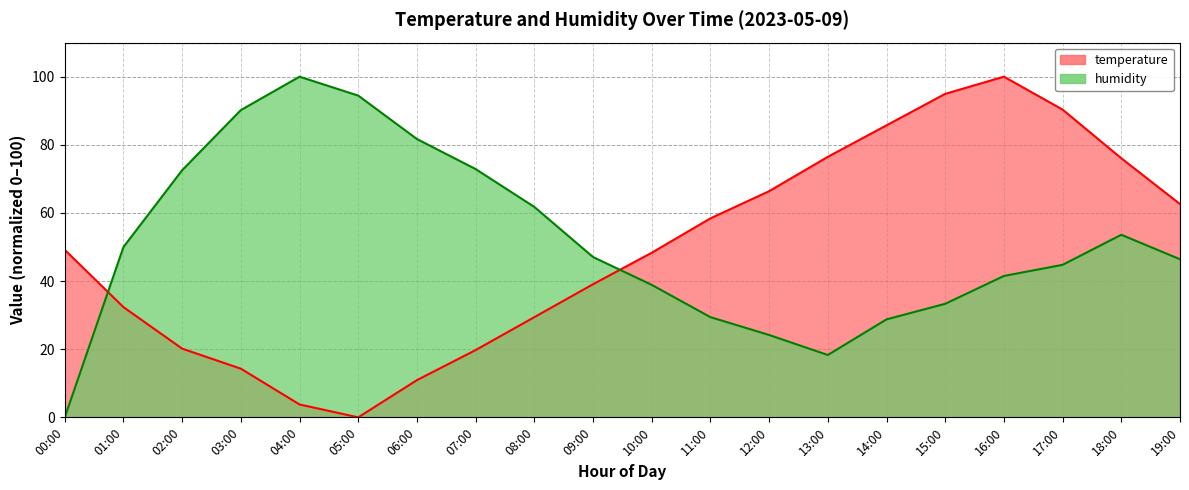

Which series changed the most between 00:00 and 08:00?

humidity